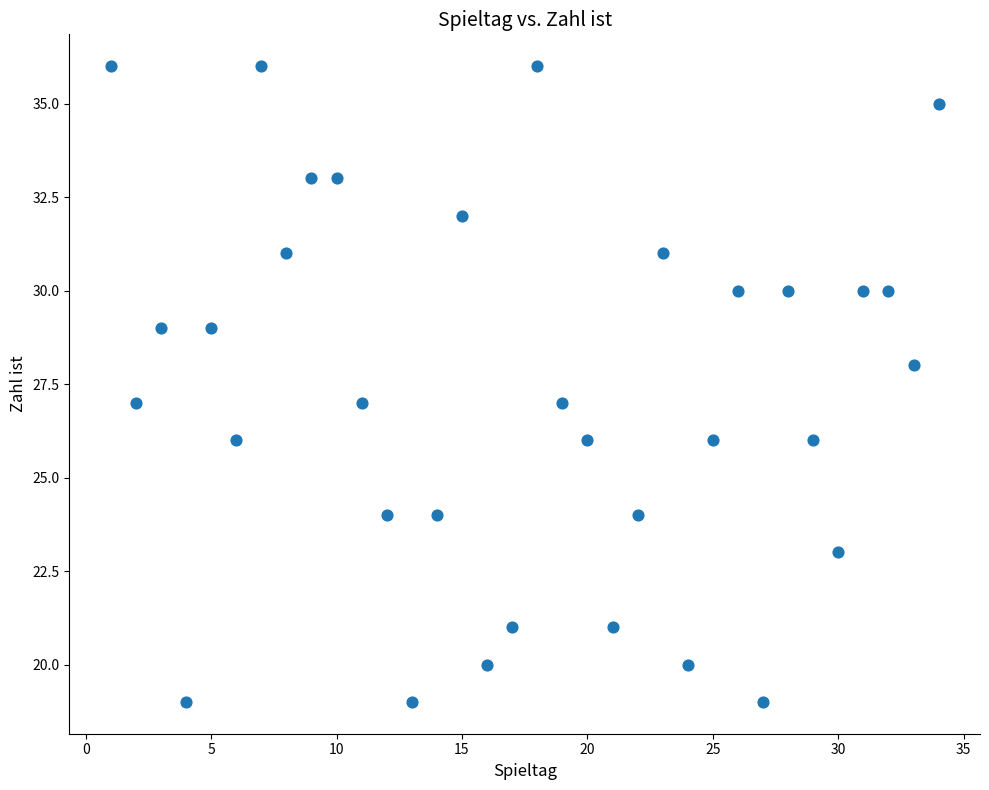

What is the range of X values (max minus min)?

33